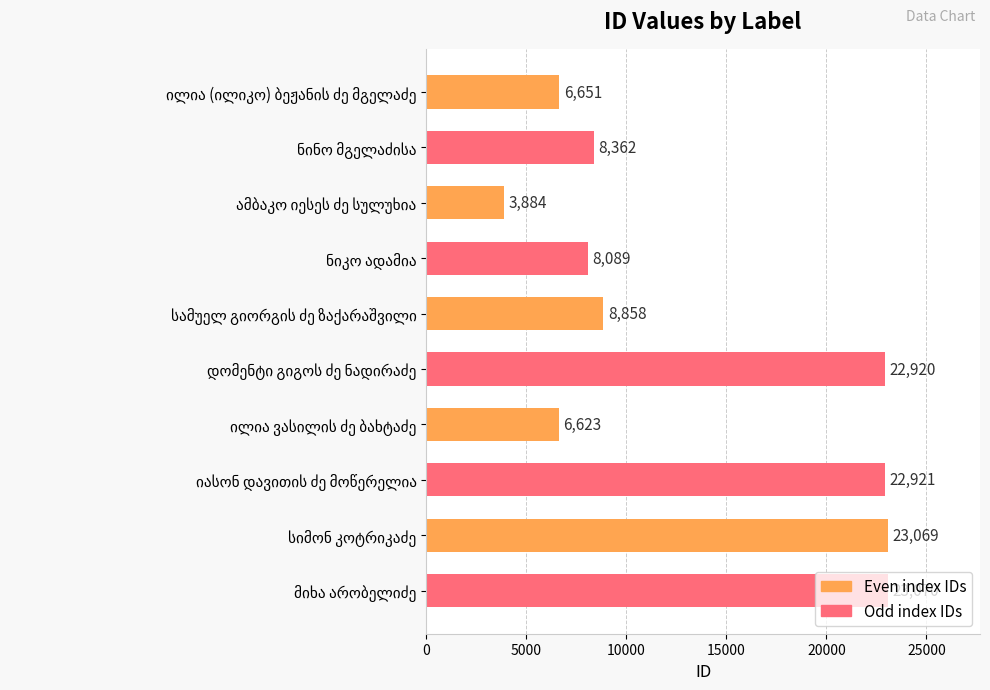

What is the average value?

13445